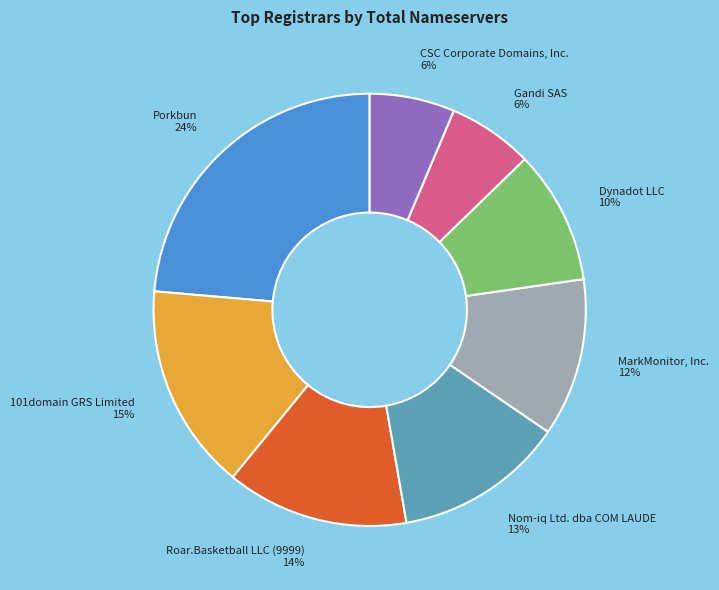

Which category has the biggest portion of the pie?

Porkbun